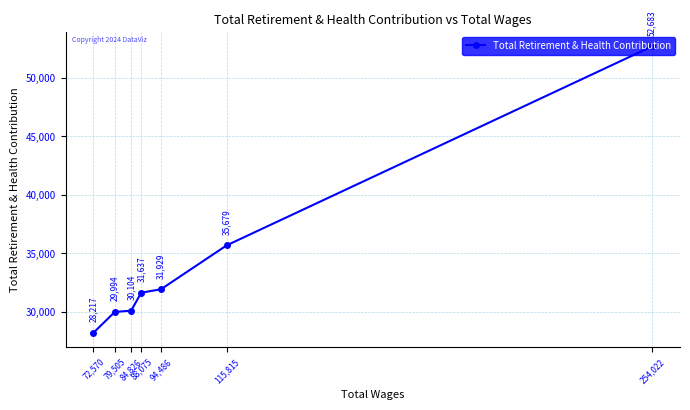

What position from the left is 254,022?

7